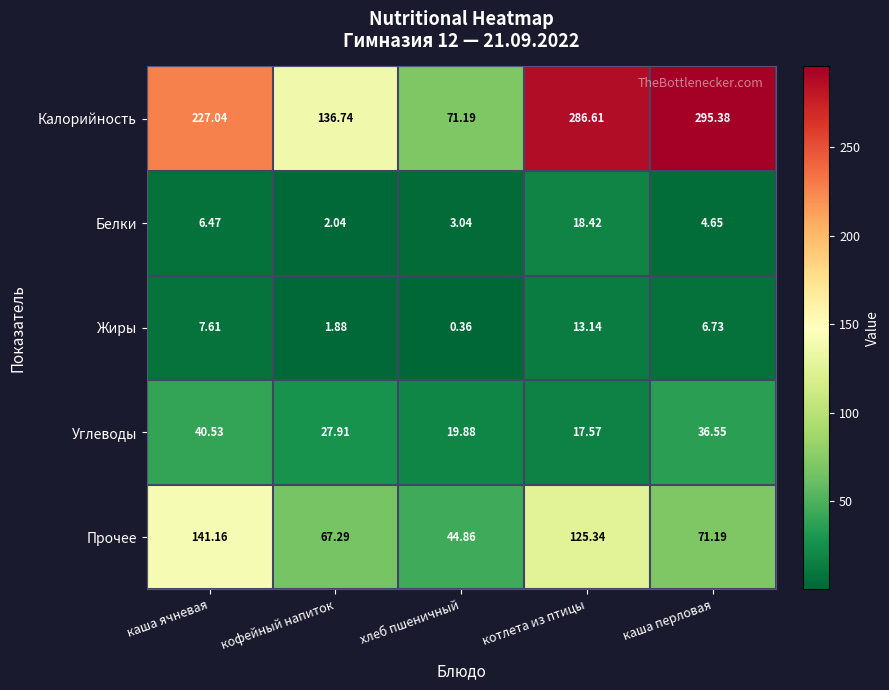

Which series has the widest spread of values?

Калорийность